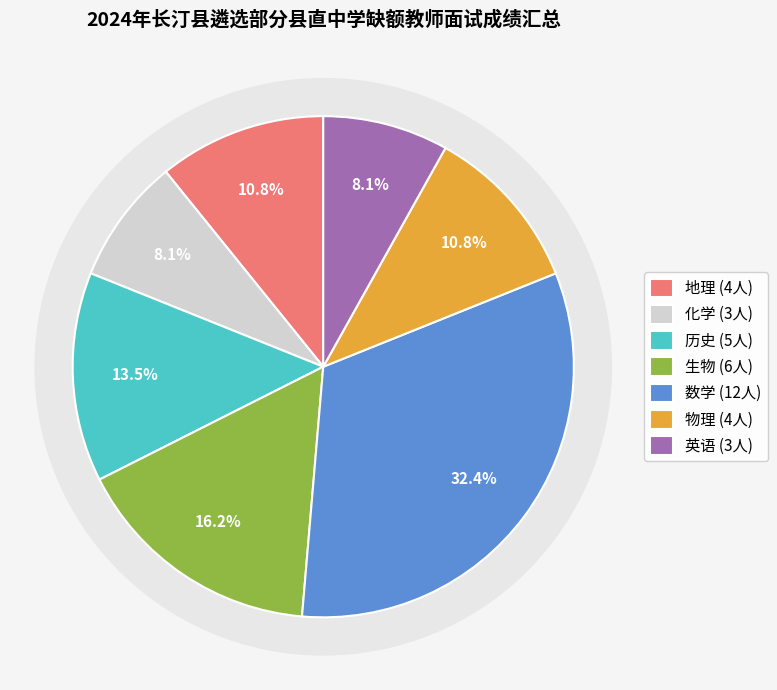

What is the change in value from 化学 to 生物?

+3